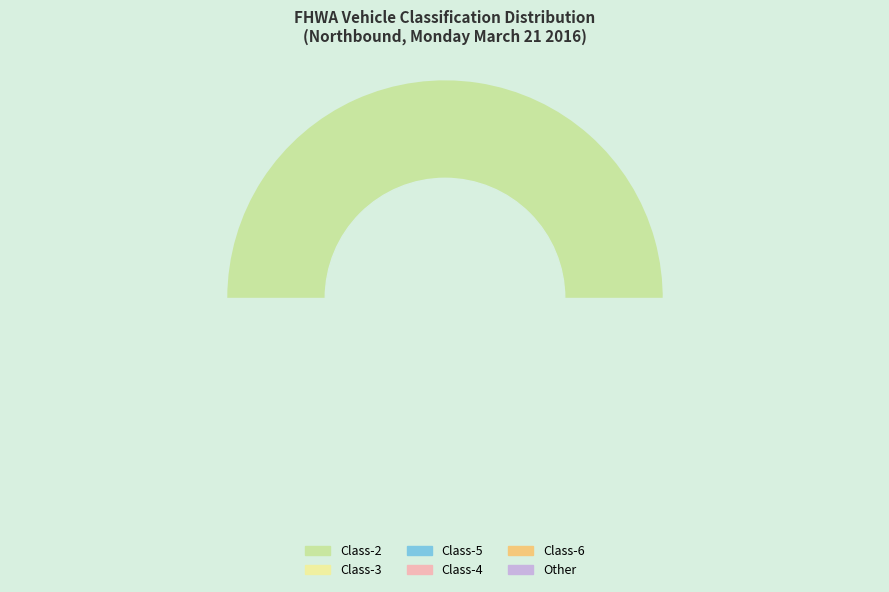

How much of the chart is everything except Class-5?

96.2%